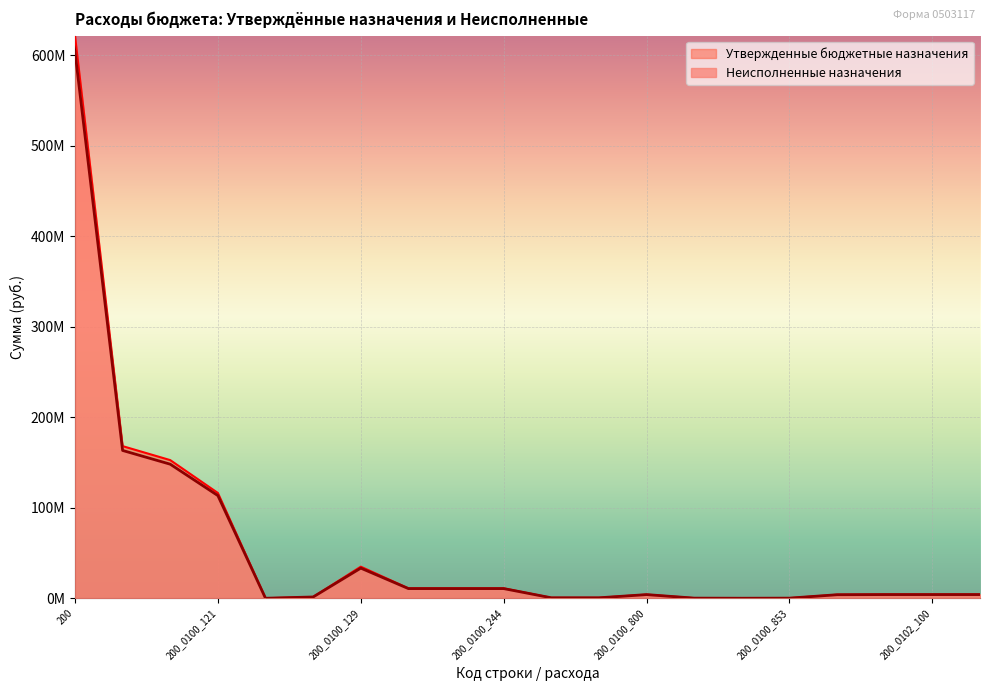

Count the number of categories in the chart.

20